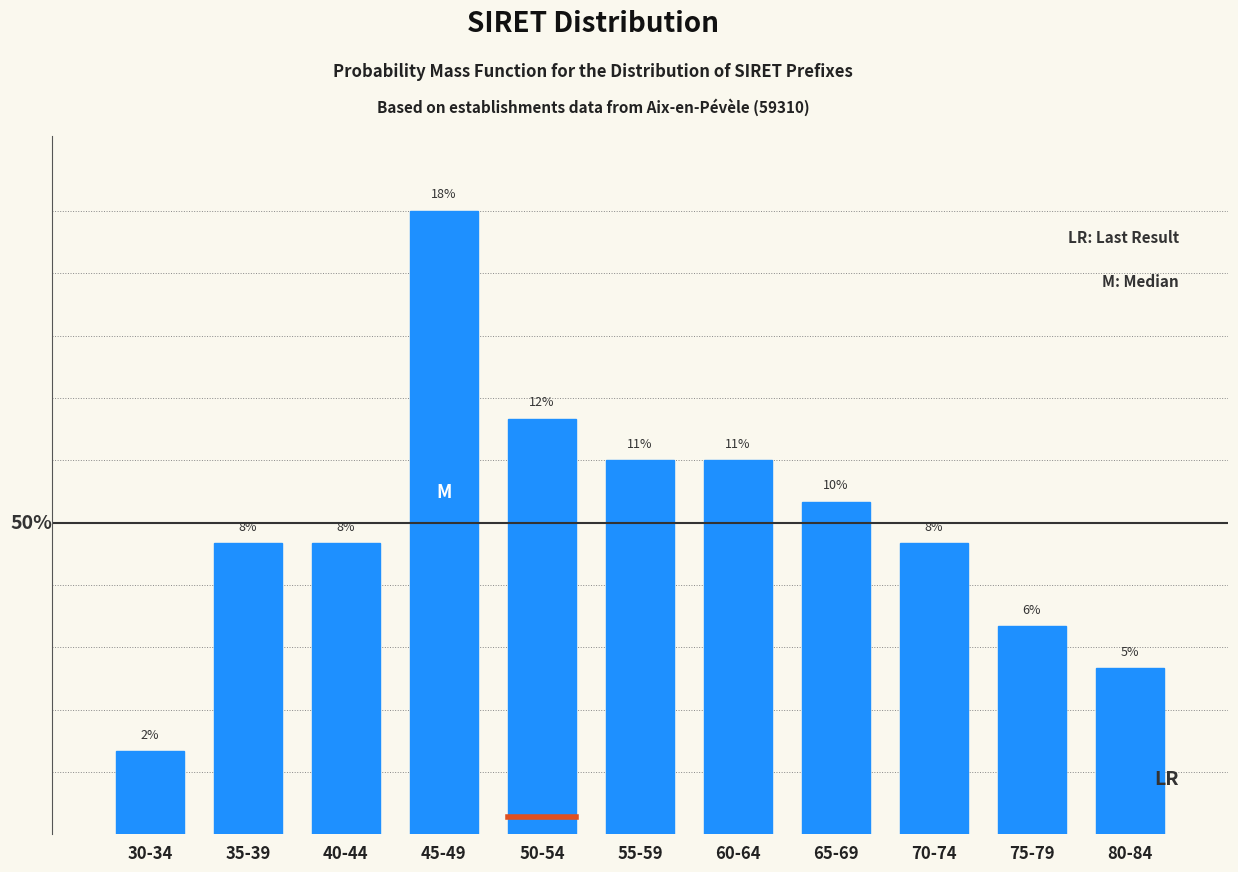

Does the chart contain any negative values?

No